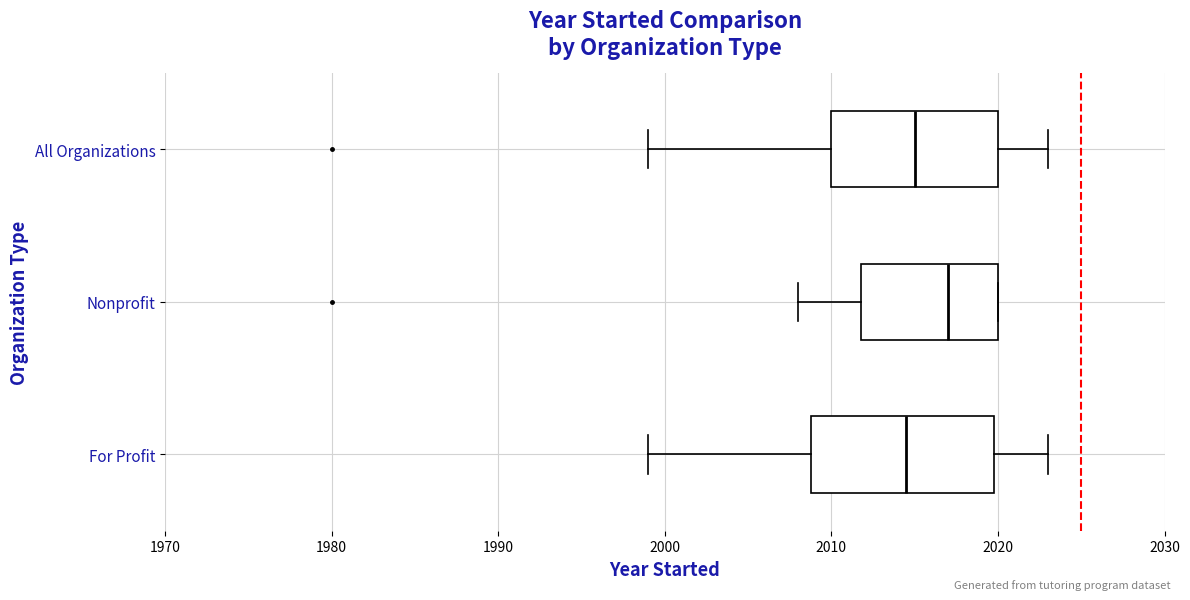

Reading bottom to top, transcribe this box plot: for each box, give where its median line is, the range the box spans, and where its two whiskers end, as read against the x-axis. The values are not printed on the chart, so give them approximately, as read against the axis.

For Profit: median 2015, box 2009 to 2020, whiskers 1999 to 2023
Nonprofit: median 2017, box 2012 to 2020, whiskers 2008 to 2020
All Organizations: median 2015, box 2010 to 2020, whiskers 1999 to 2023